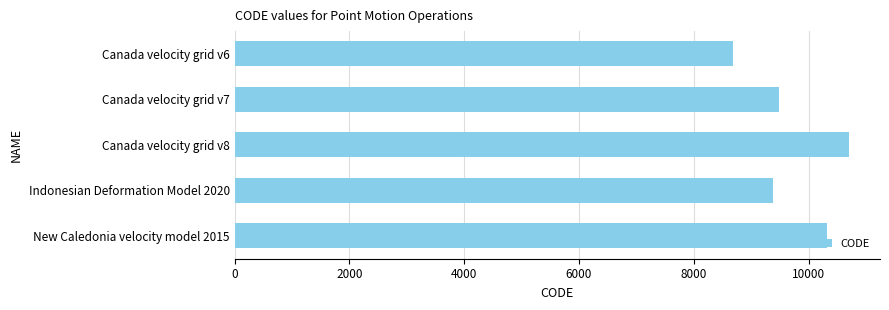

What is the difference between the second highest and second lowest values?

948